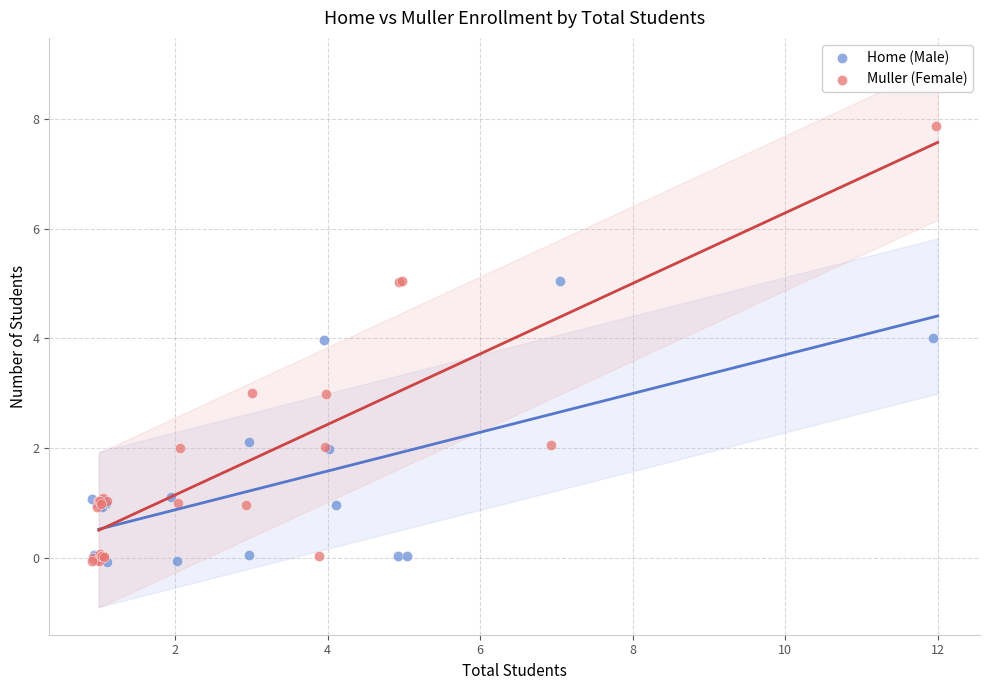

Which series contains the highest Y value?

Muller (Female)